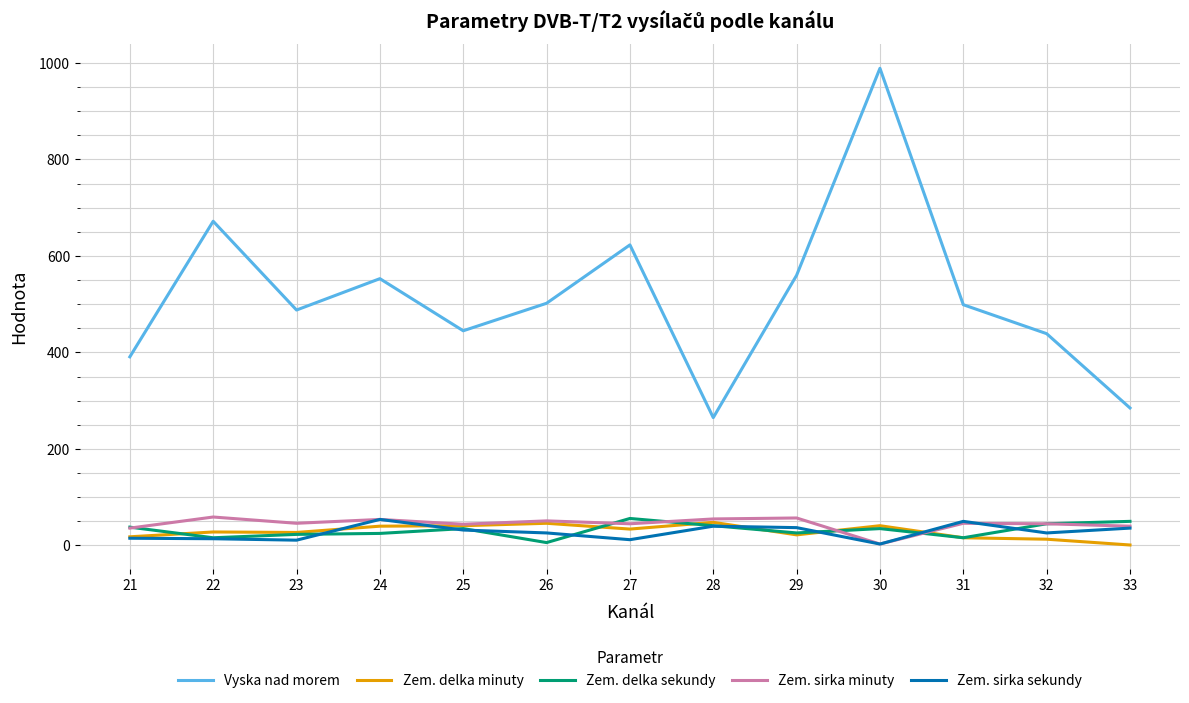

What is the greatest value displayed?

989